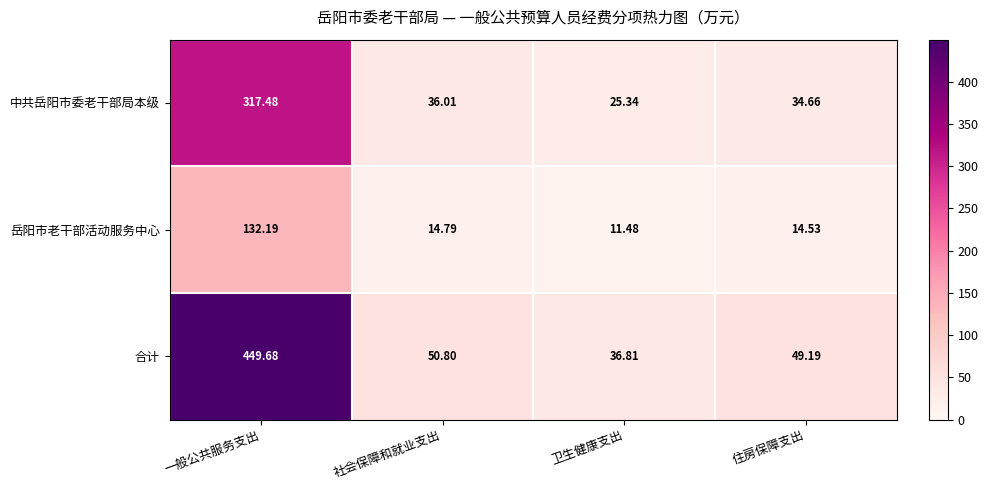

Which series has the largest total across all categories?

合计